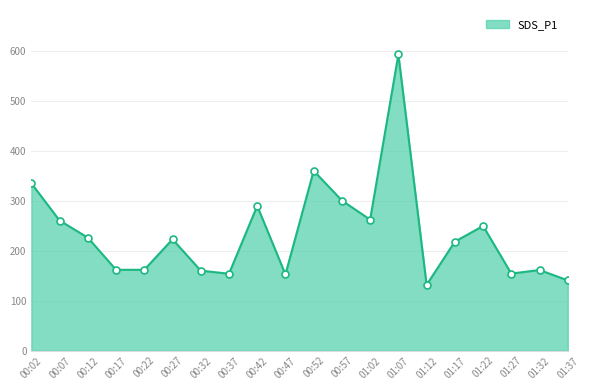

Where is the data nearest to the value 362?

00:52